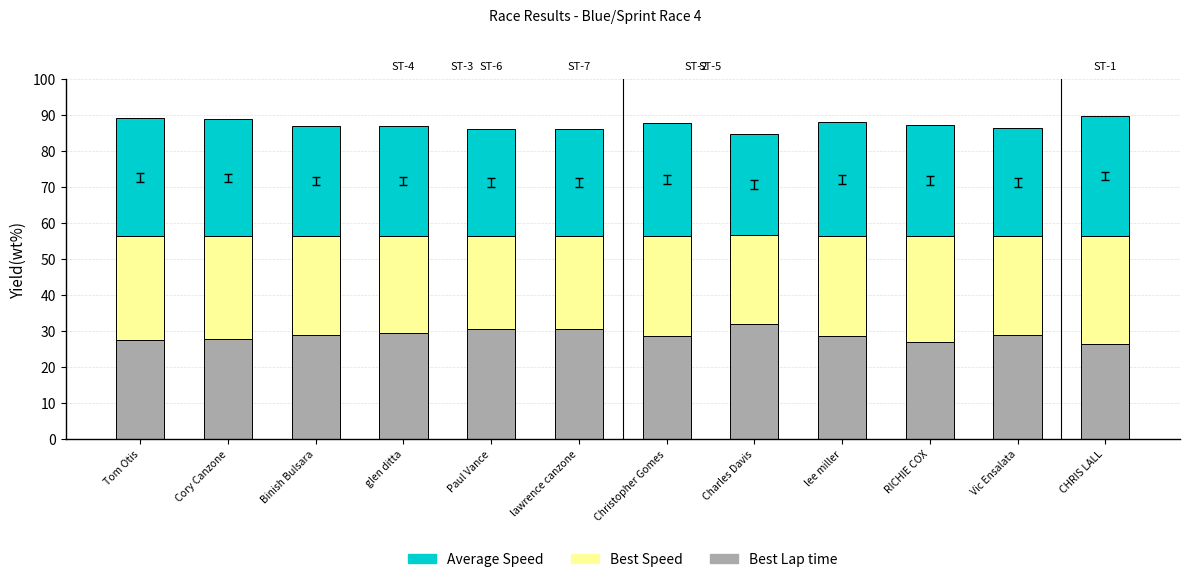

What is the highest value of the Best Lap time series?

32.0